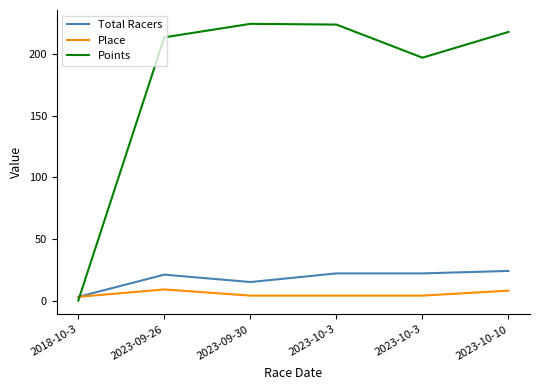

What is the maximum value shown in the chart?

224.3